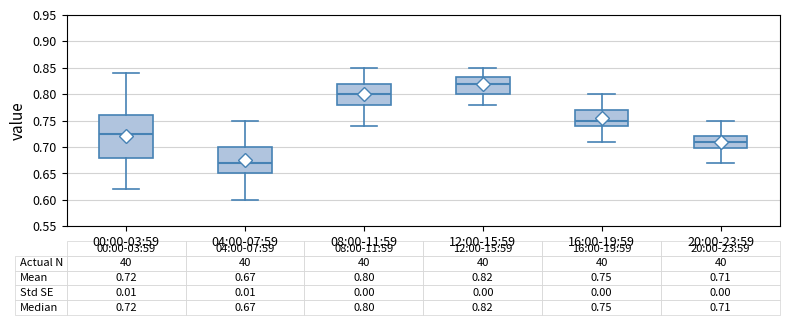

Comparing the boxes themselves (not the whiskers), which one is the tallest?

00:00-03:59